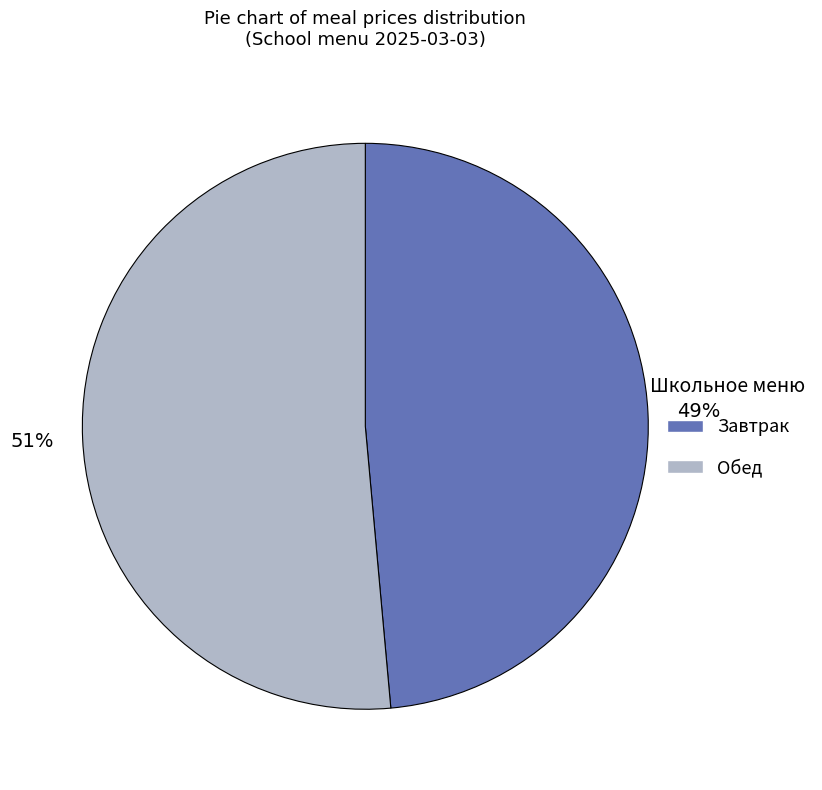

Is there a majority slice in this chart?

Yes